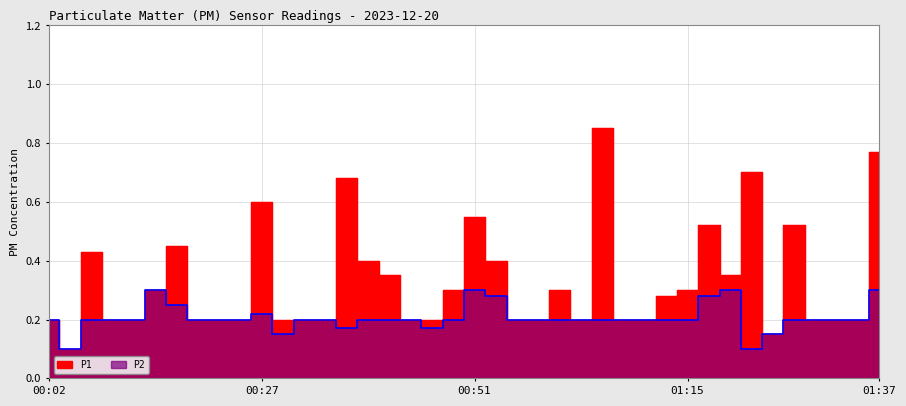

What is the sum of the P2 values at 00:09 and 01:08?

0.4